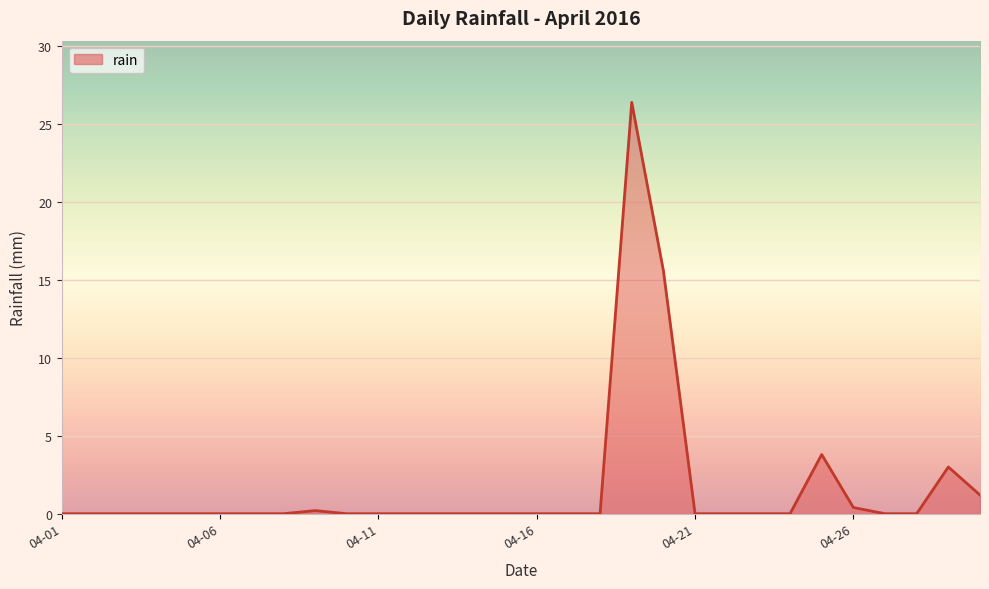

What is the maximum value shown in the chart?

26.4